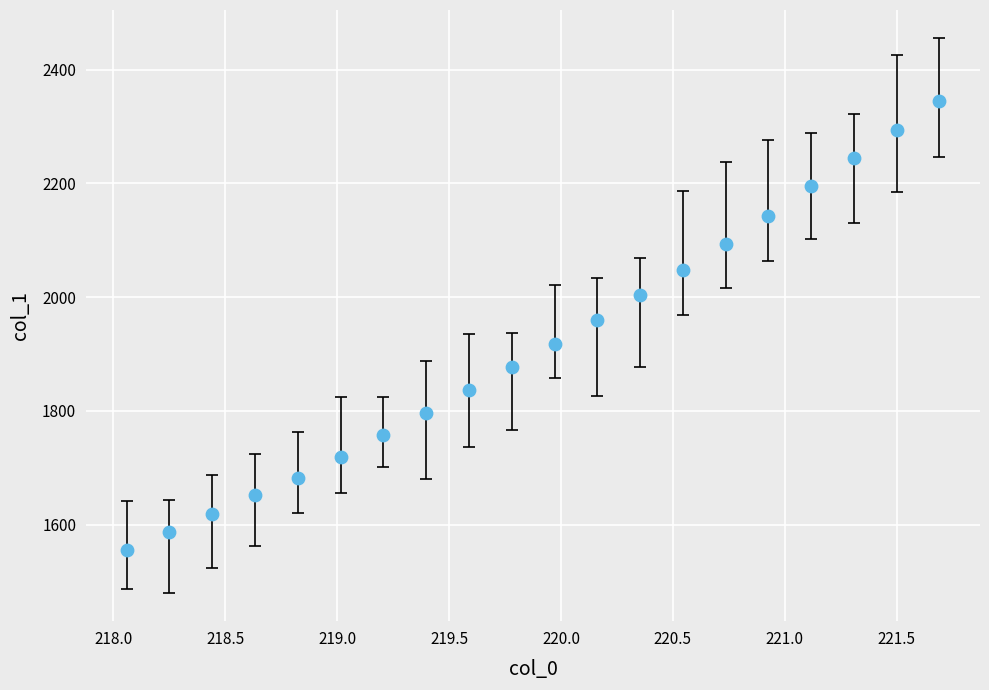

What is the range of Y values (max minus min)?

788.2